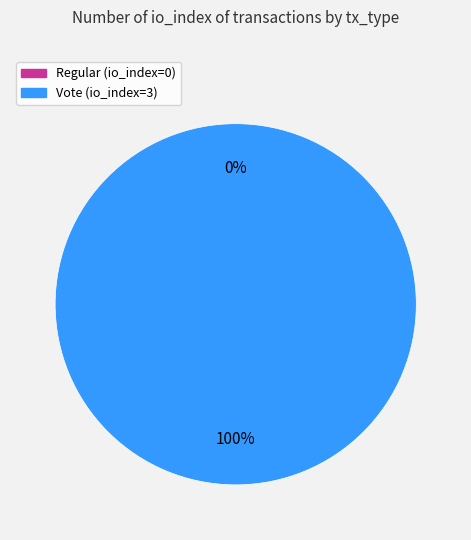

Is there any slice that represents more than half of the pie?

Yes